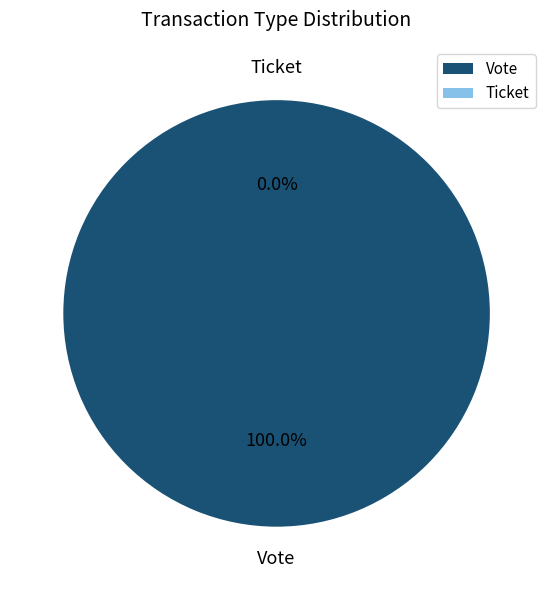

The Vote slice represents 86% of the pie. True or false?

False